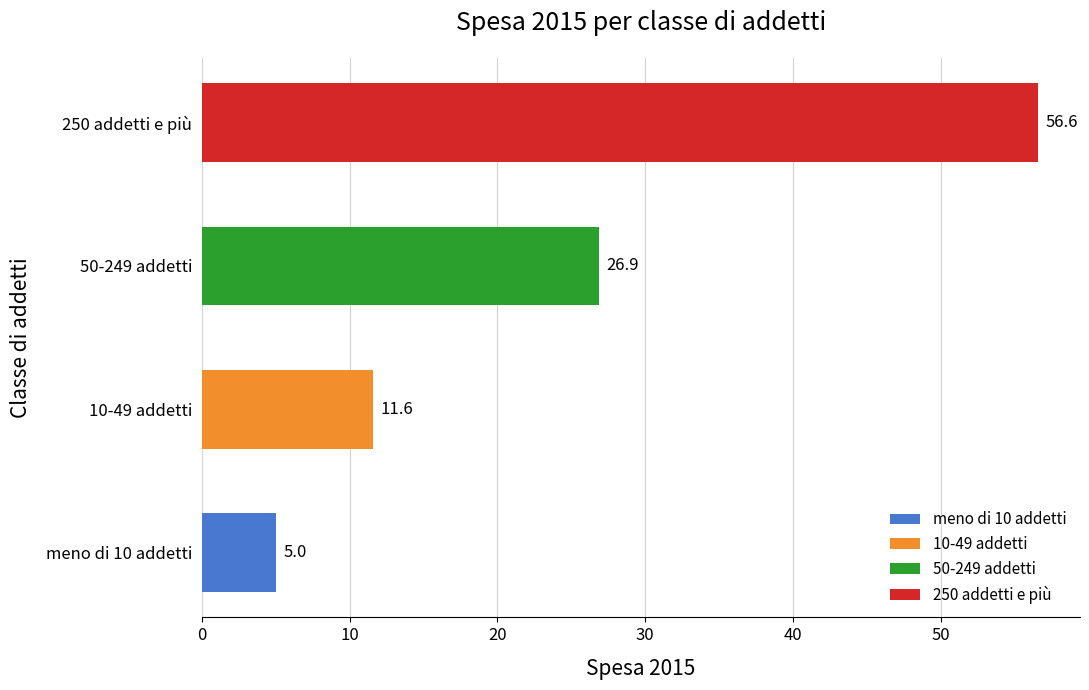

Reading left to right, transcribe all the data shown in this chart.

5.0	11.6	26.9	56.6